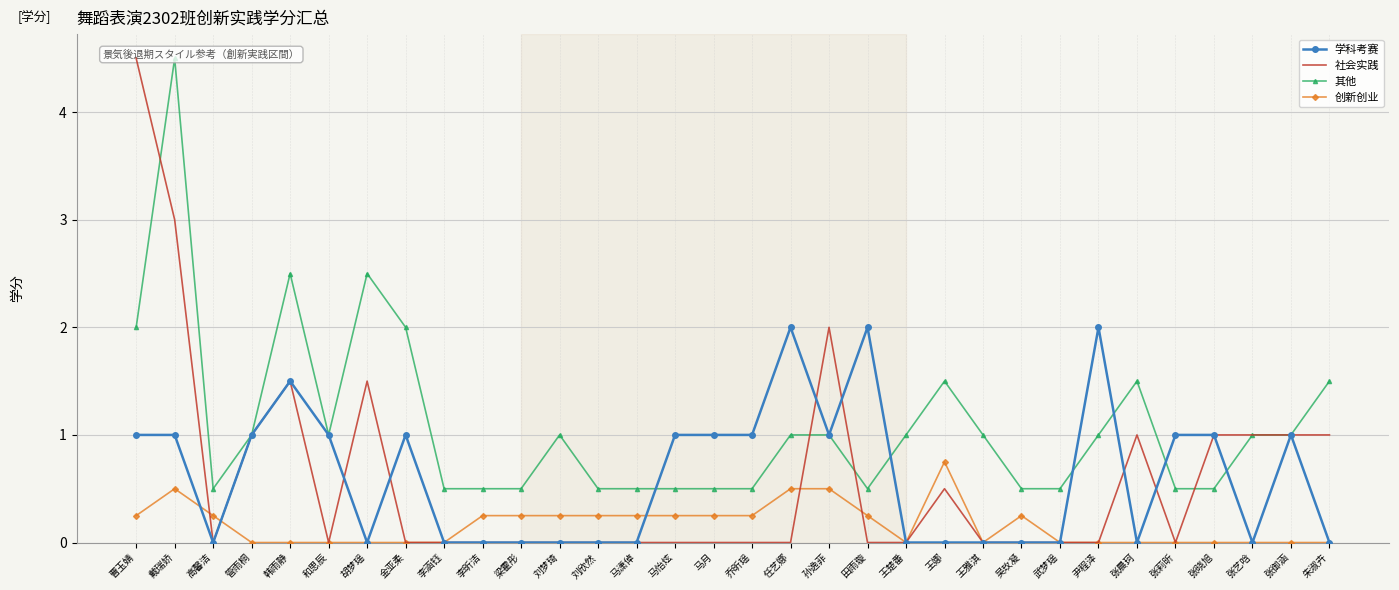

Is this an area chart (filled region under the line)?

No